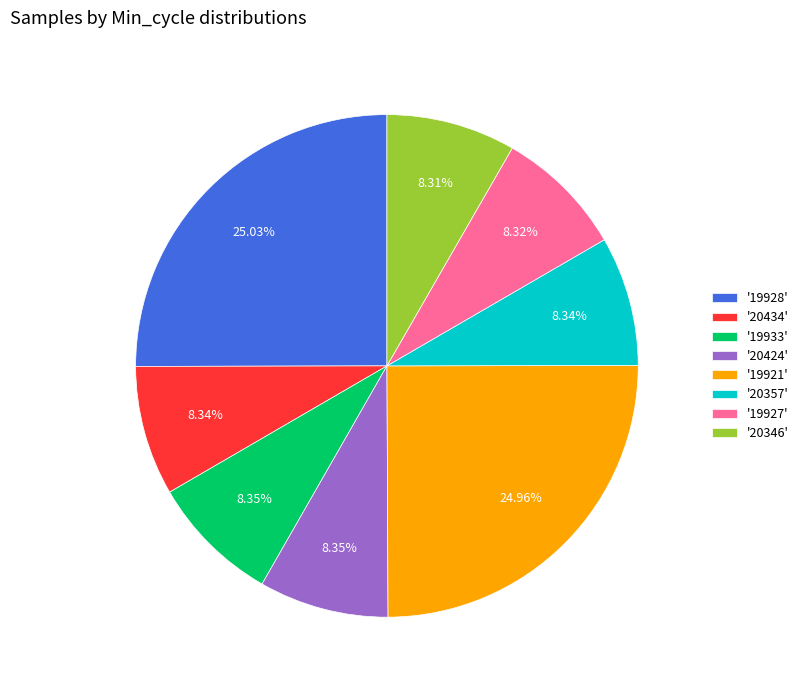

How many slices are in this pie chart?

8